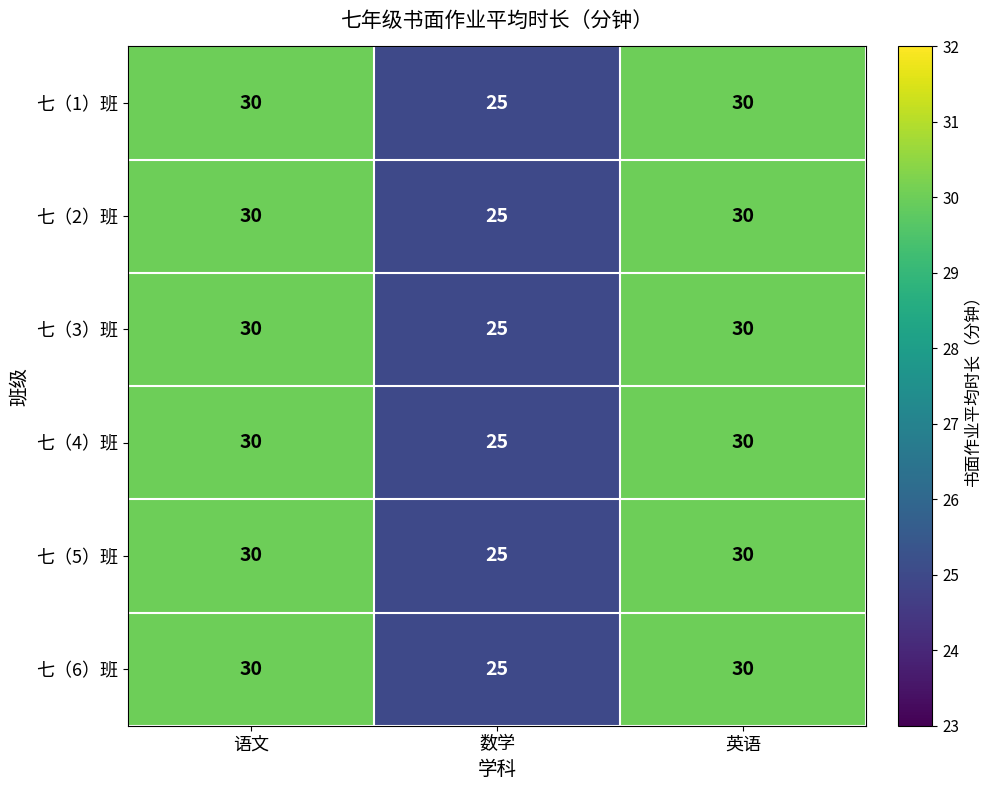

True or false: 七（1）班 has a value of 25 at 数学.

True